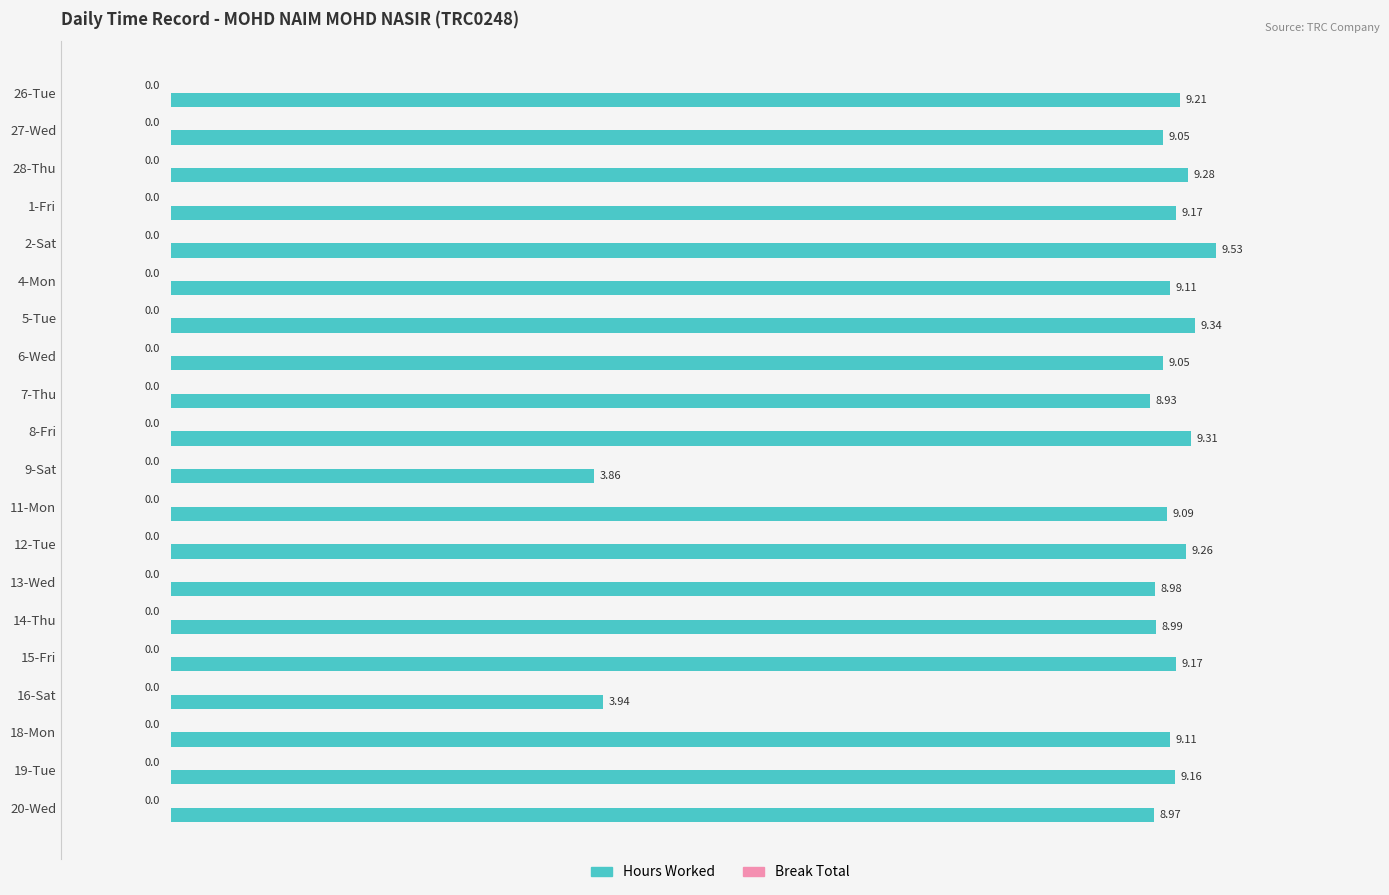

What is the average value?

8.6